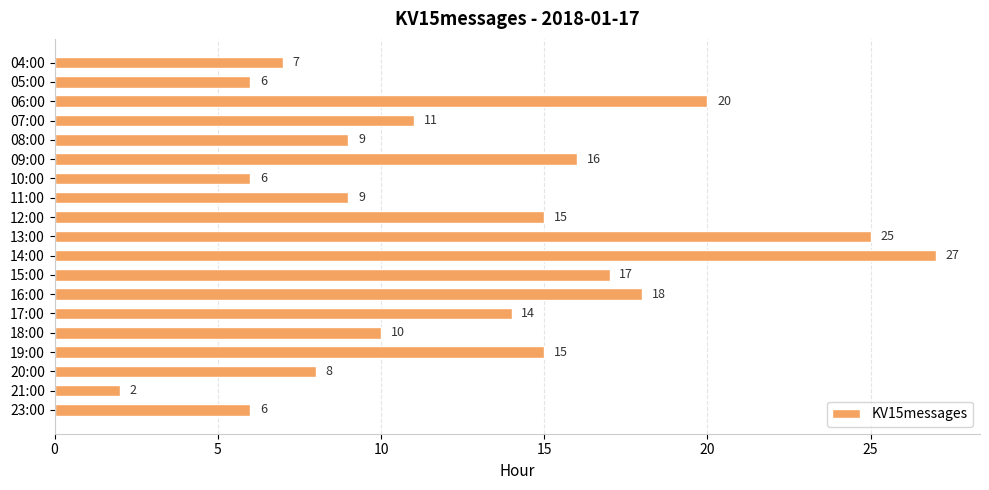

What is the sum of all values?

241